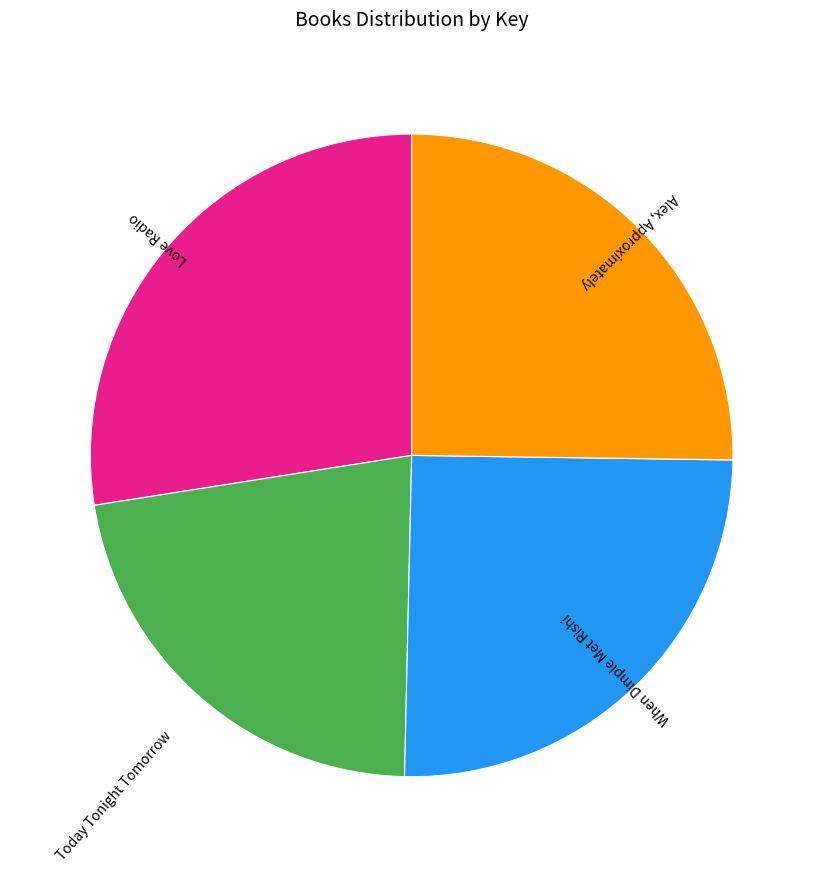

Which slice is the largest?

Love Radio